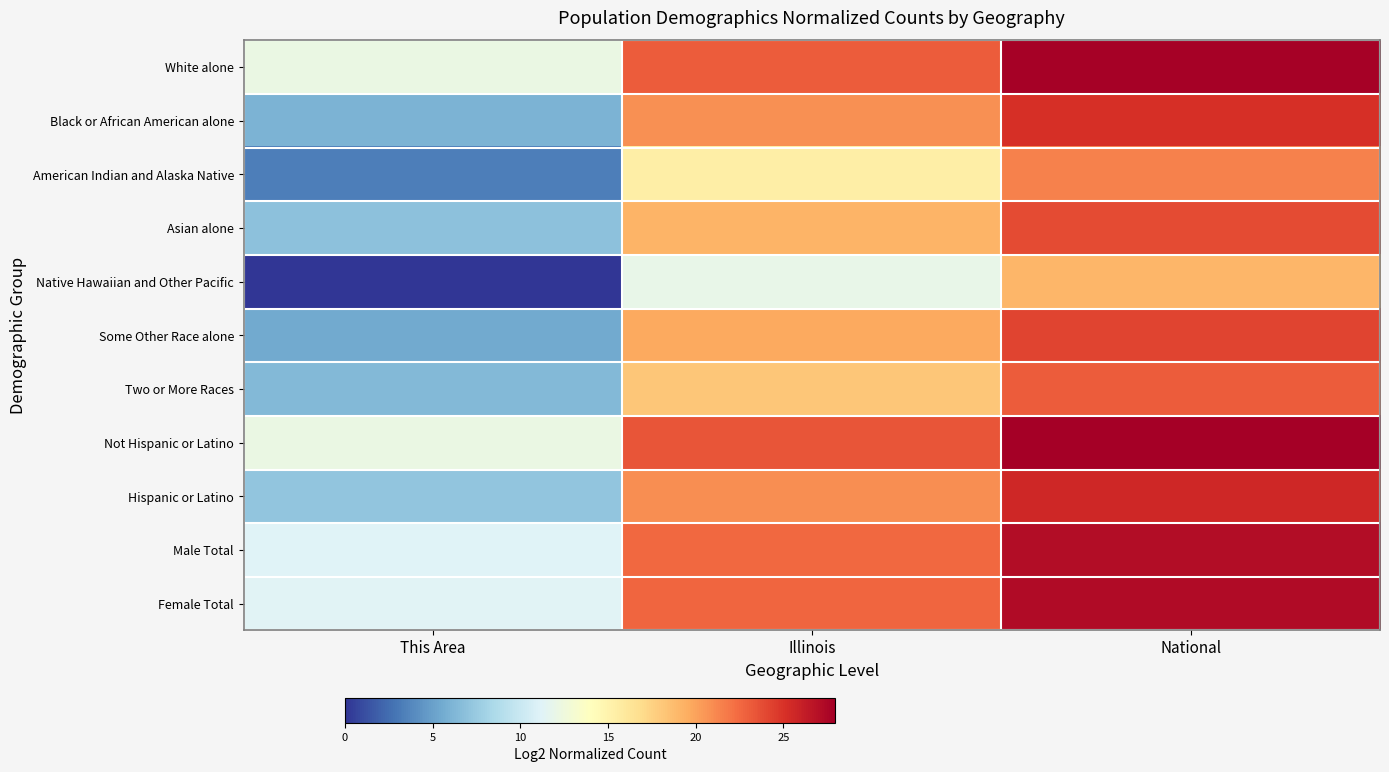

Reading left to right, extract all data points from this chart.

White alone: This Area=12.2	Illinois=23.1	National=27.7
Black or African American alone: This Area=6.0	Illinois=20.8	National=25.2
American Indian and Alaska Native: This Area=3.3	Illinois=15.4	National=21.5
Asian alone: This Area=6.9	Illinois=19.2	National=23.8
Native Hawaiian and Other Pacific: This Area=0.0	Illinois=12.0	National=19.0
Some Other Race alone: This Area=5.5	Illinois=19.7	National=24.2
Two or More Races: This Area=6.4	Illinois=18.1	National=23.1
Not Hispanic or Latino: This Area=12.2	Illinois=23.4	National=27.9
Hispanic or Latino: This Area=7.2	Illinois=21.0	National=25.6
Male Total: This Area=11.2	Illinois=22.6	National=27.2
Female Total: This Area=11.3	Illinois=22.6	National=27.2